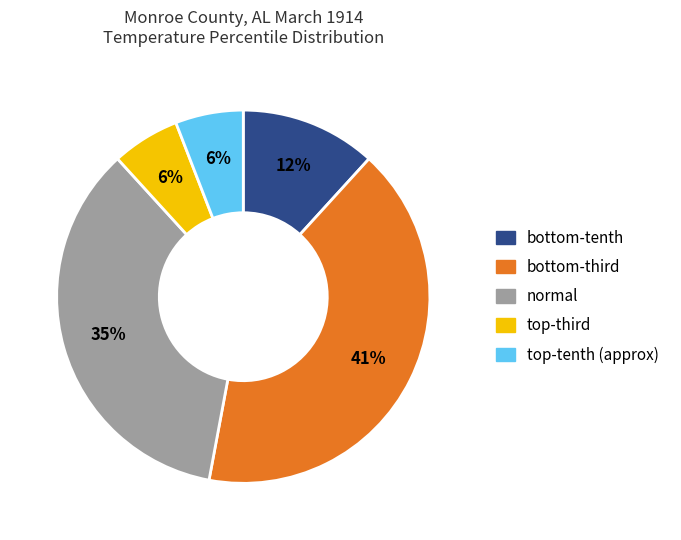

Is there any slice that represents more than half of the pie?

No